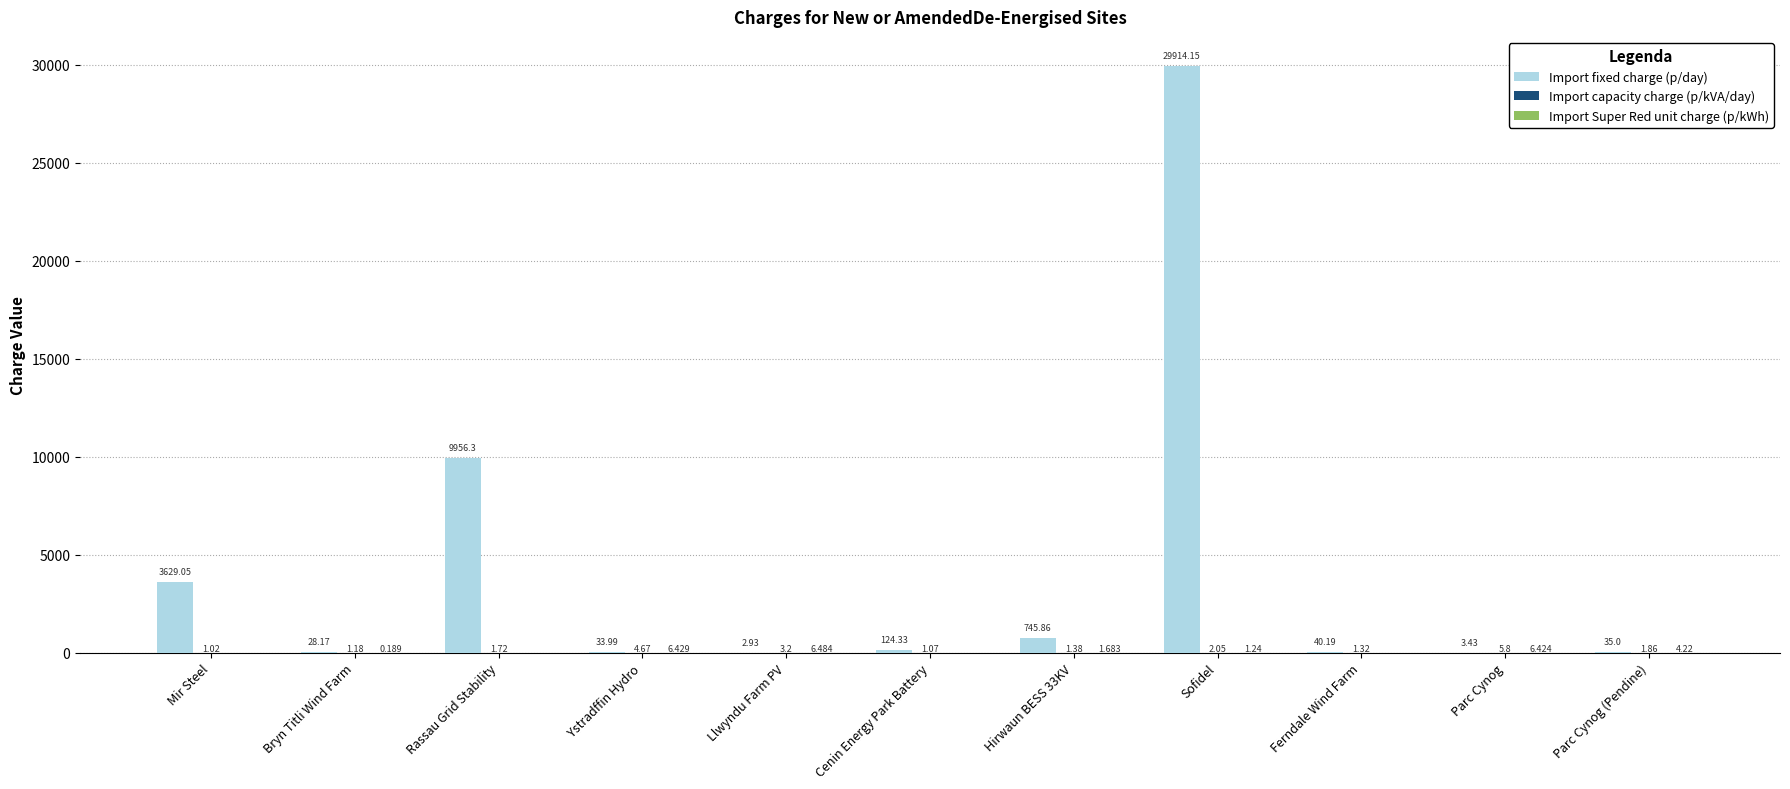

Between Rassau Grid Stability and Parc Cynog (Pendine), which series saw the biggest shift?

Import fixed charge (p/day)